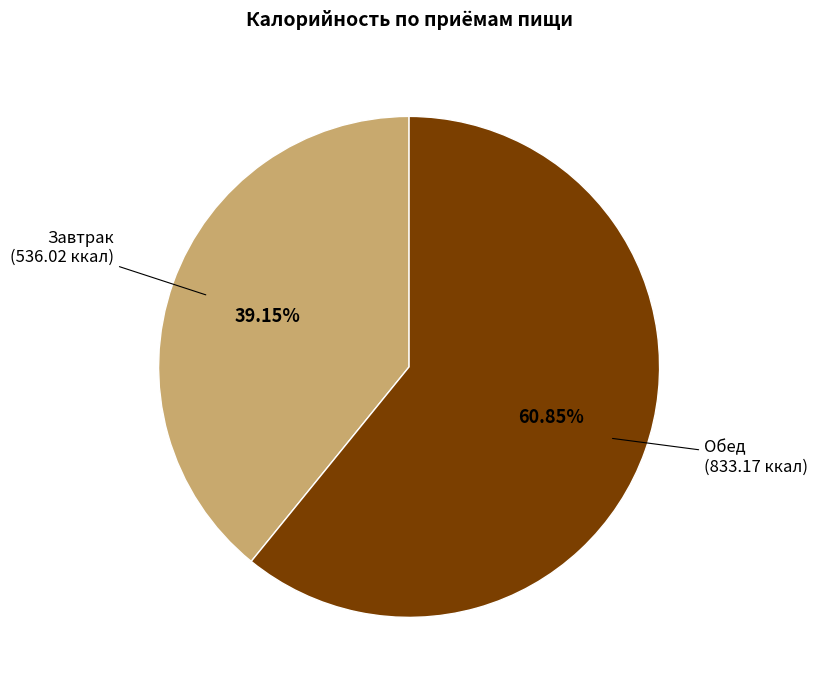

Does any single category account for the majority?

Yes